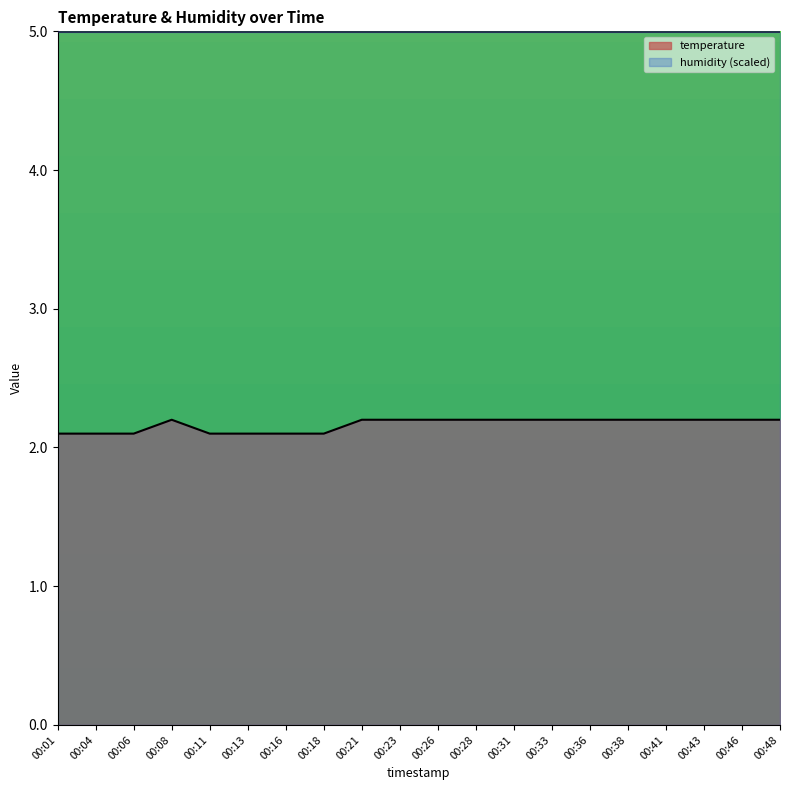

Does the chart have visible grid lines?

No